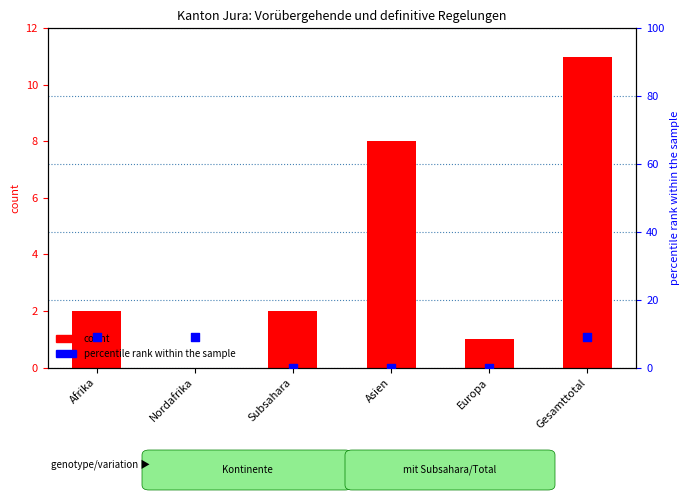

Which series has the largest total across all categories?

percentile rank within the sample